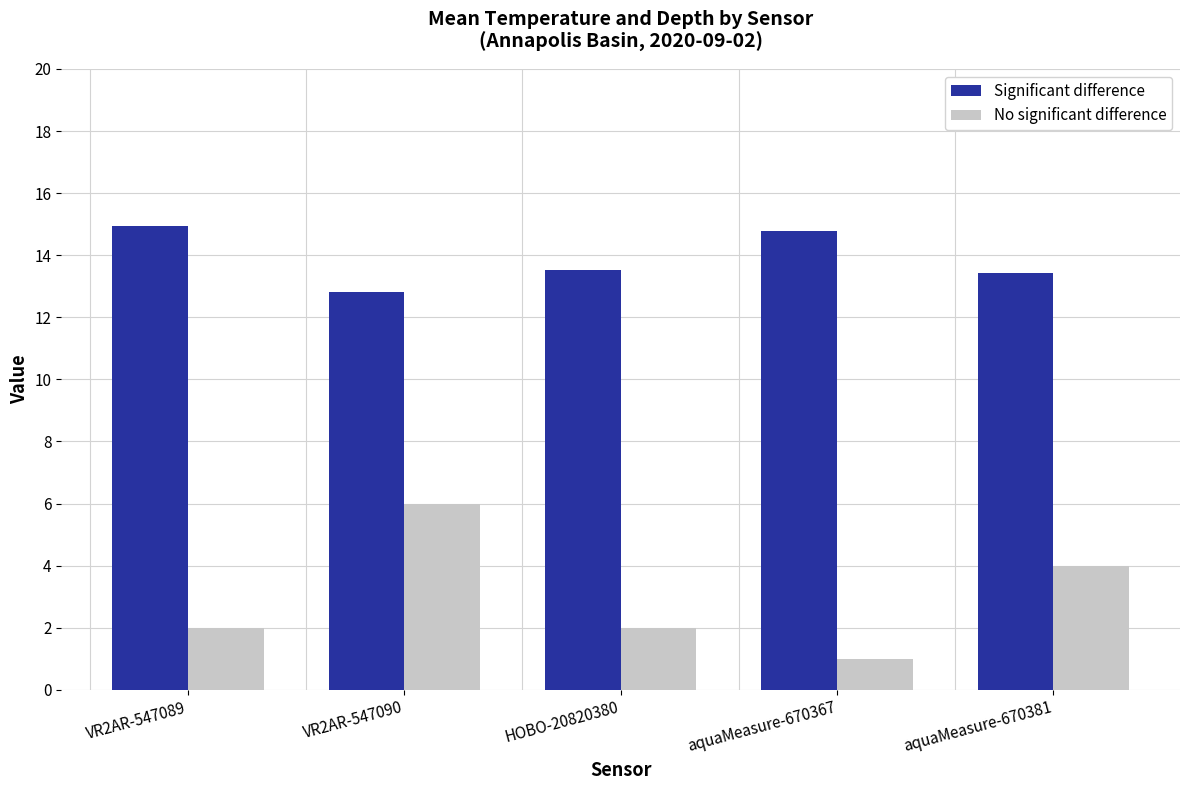

At how many categories does at least one series exceed 9?

5